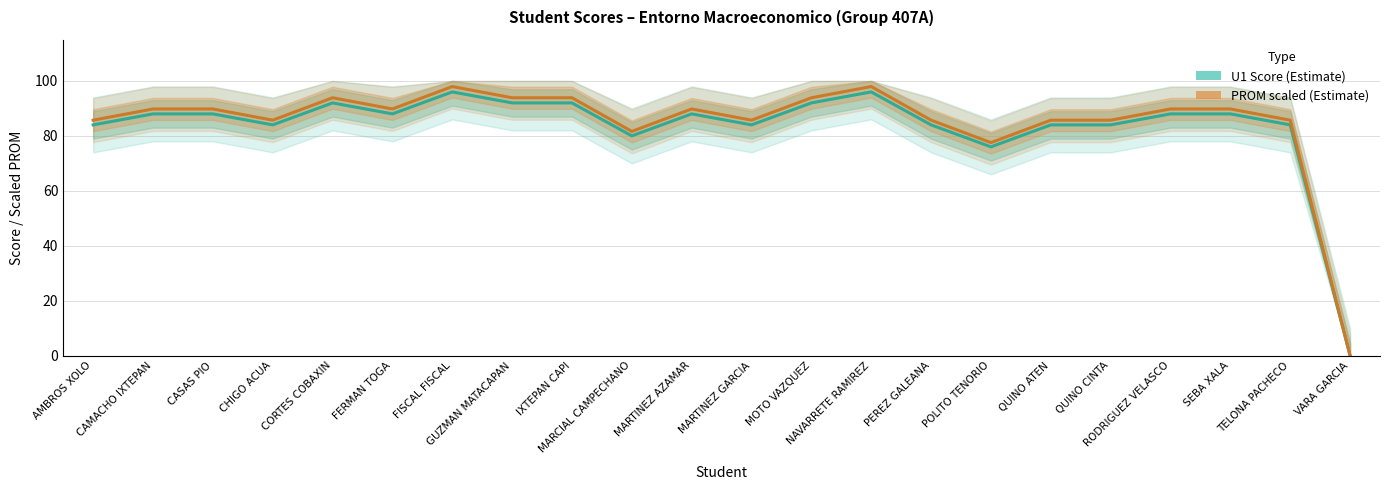

What is the sum of the U1 Score values at MARCIAL CAMPECHANO and MOTO VAZQUEZ?

172.0